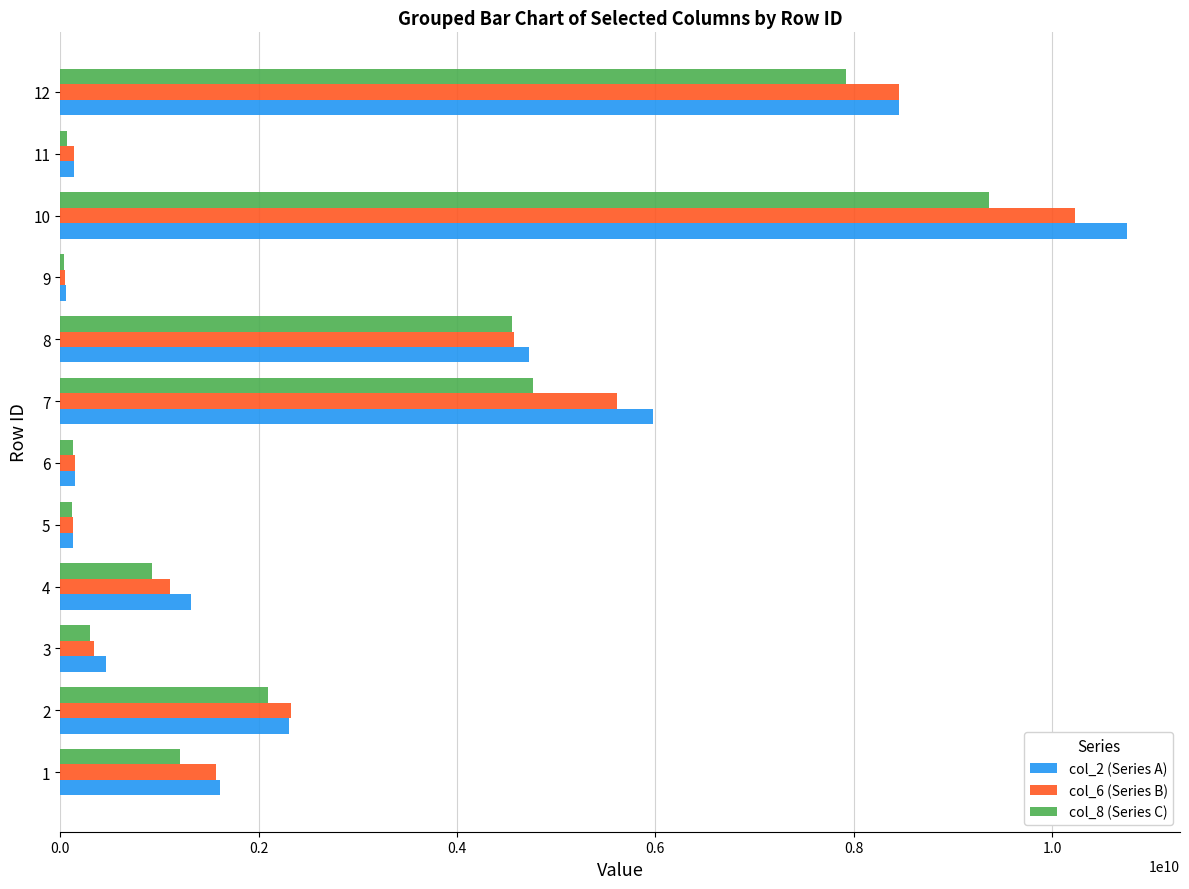

What is the greatest value displayed?

10753627332.8